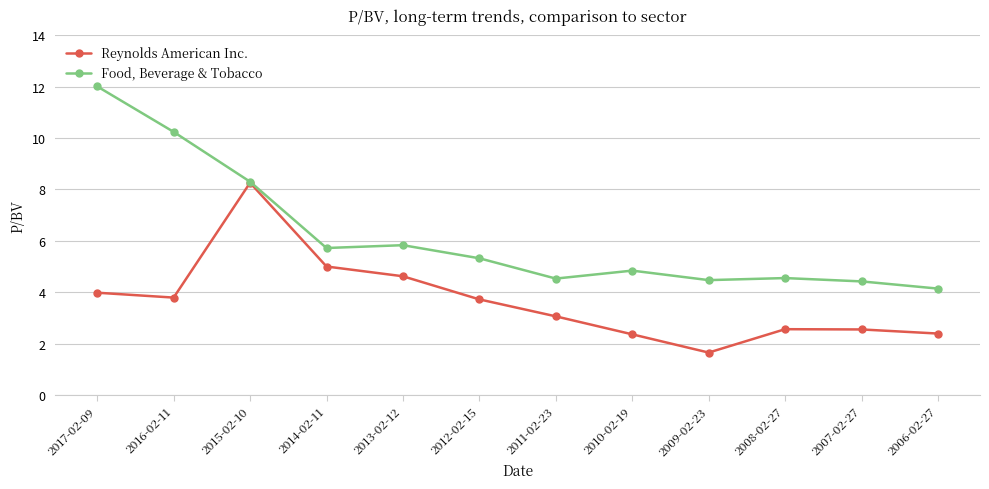

How many interior local peaks does the Reynolds American Inc. series have?

2